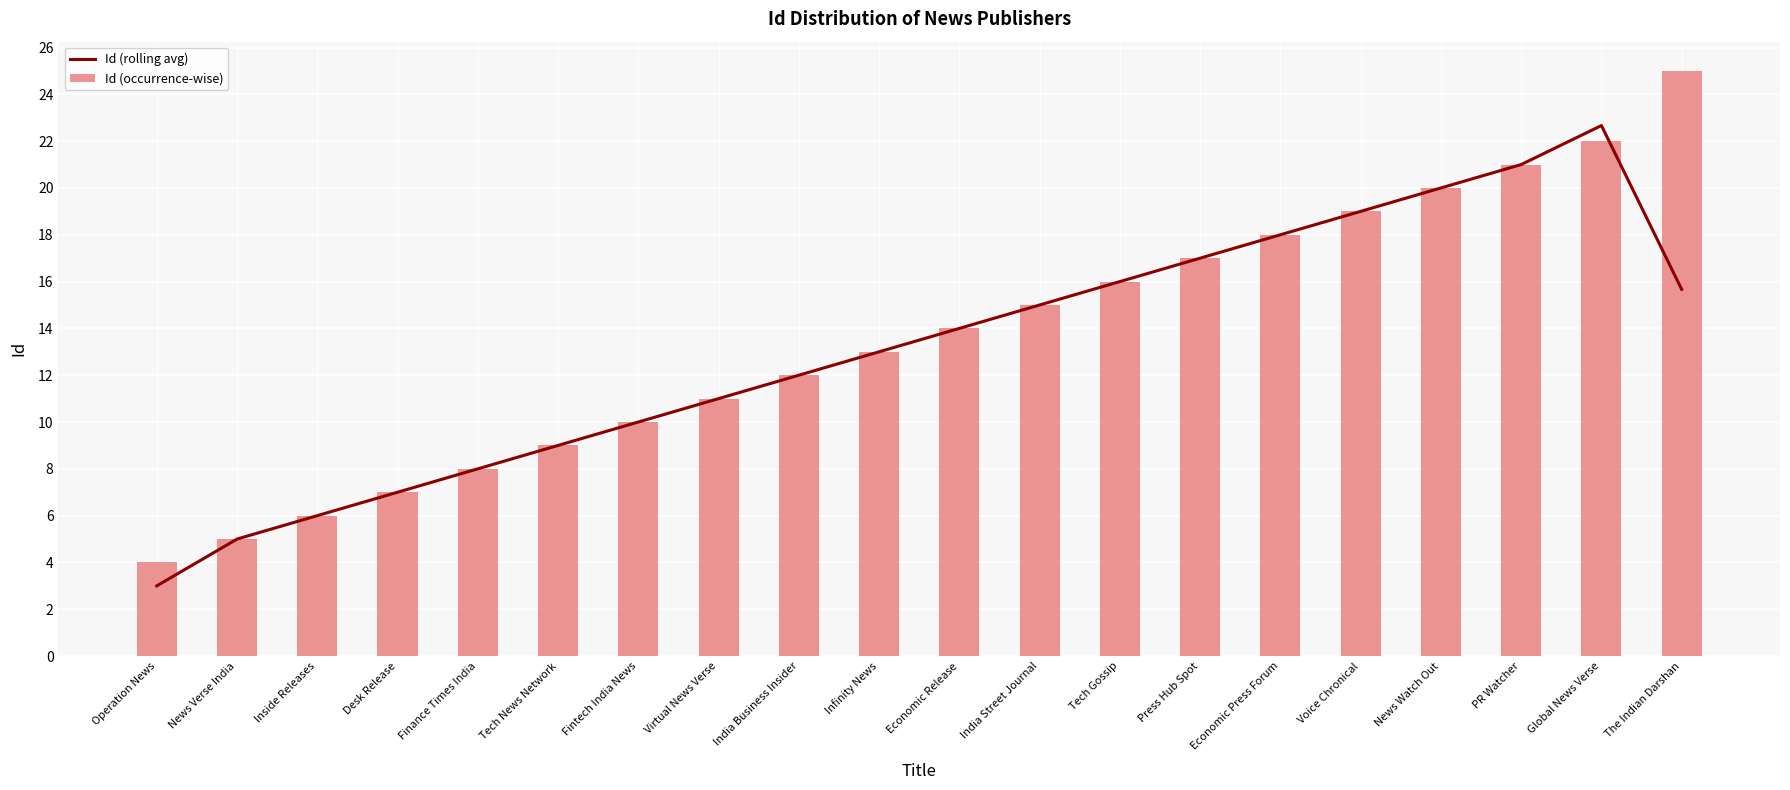

The Id (occurrence-wise) series shows 19.0 at Voice Chronical. True or false?

True